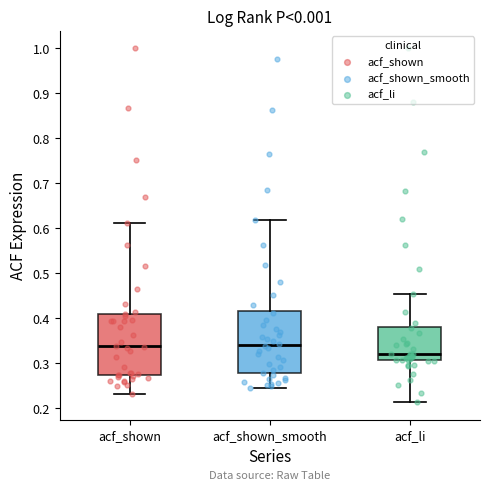

Where is the lower edge of the box for acf_li on the y-axis? The values are not printed on the chart, so give them approximately, as read against the axis.

0.31